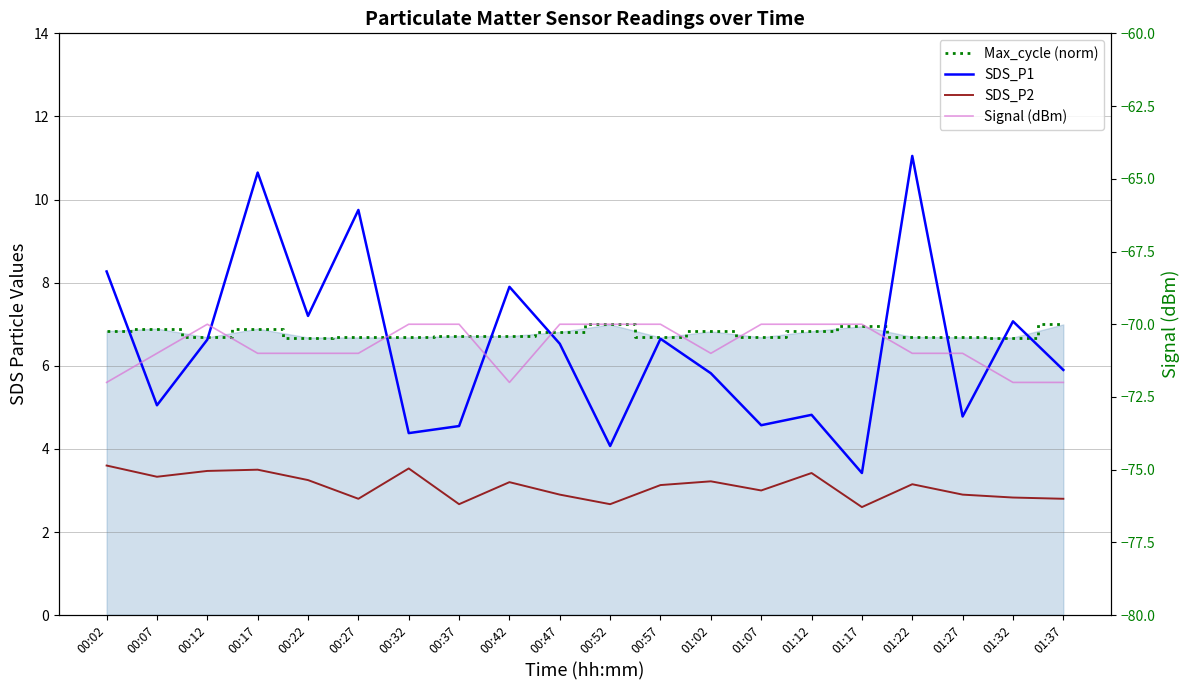

At how many categories does at least one series exceed -44?

20